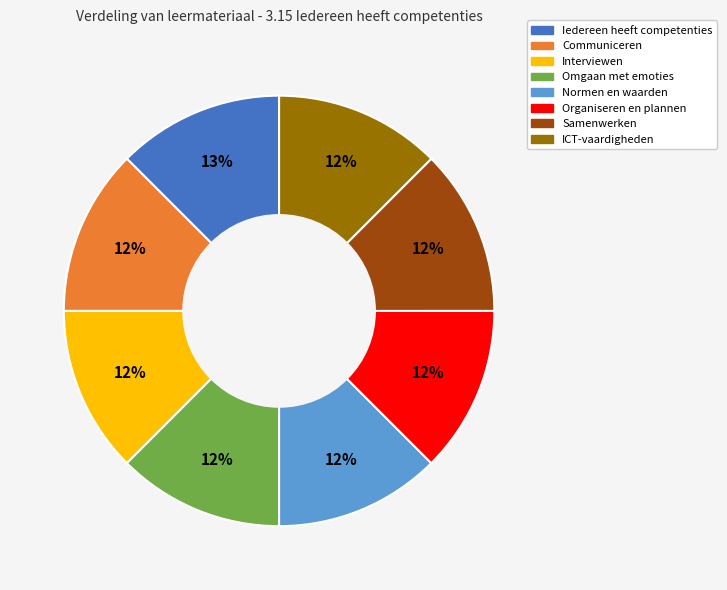

Is there a majority slice in this chart?

No